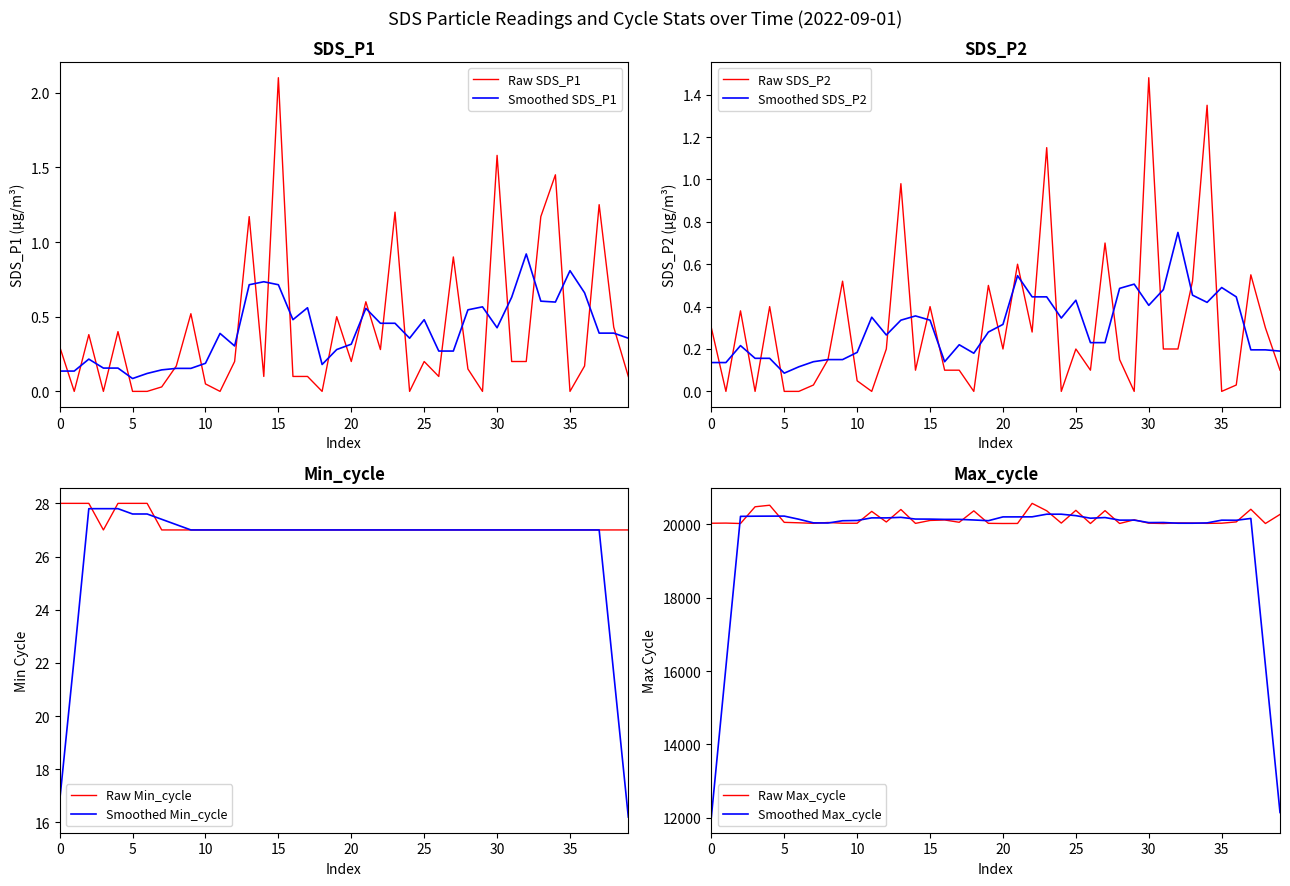

How many data points does each series have?

40